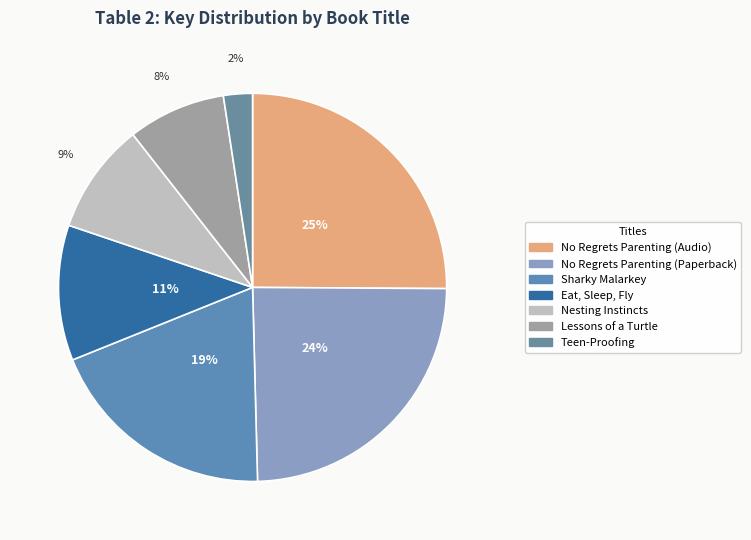

What is the smallest slice in the pie chart?

Teen-Proofing